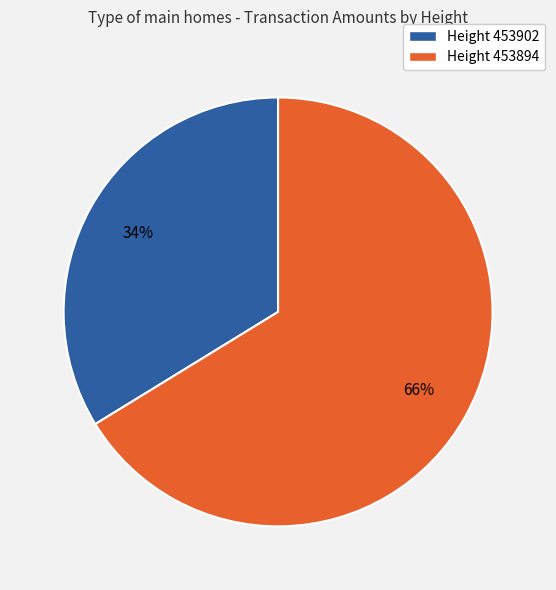

Is the sum of Height 453902 and Height 453894 greater than half?

Yes